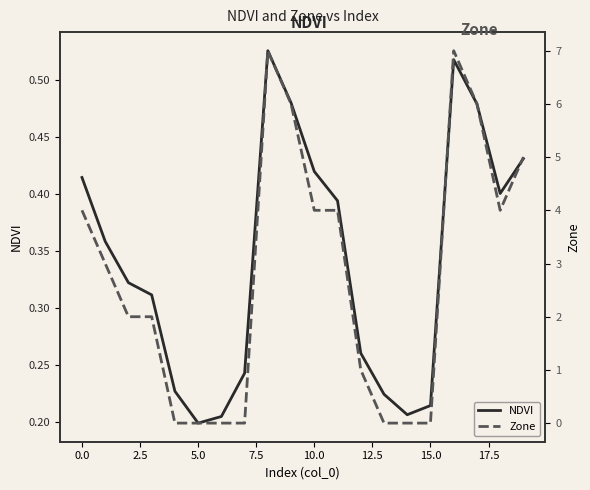

True or false: NDVI and Zone intersect in this chart.

True